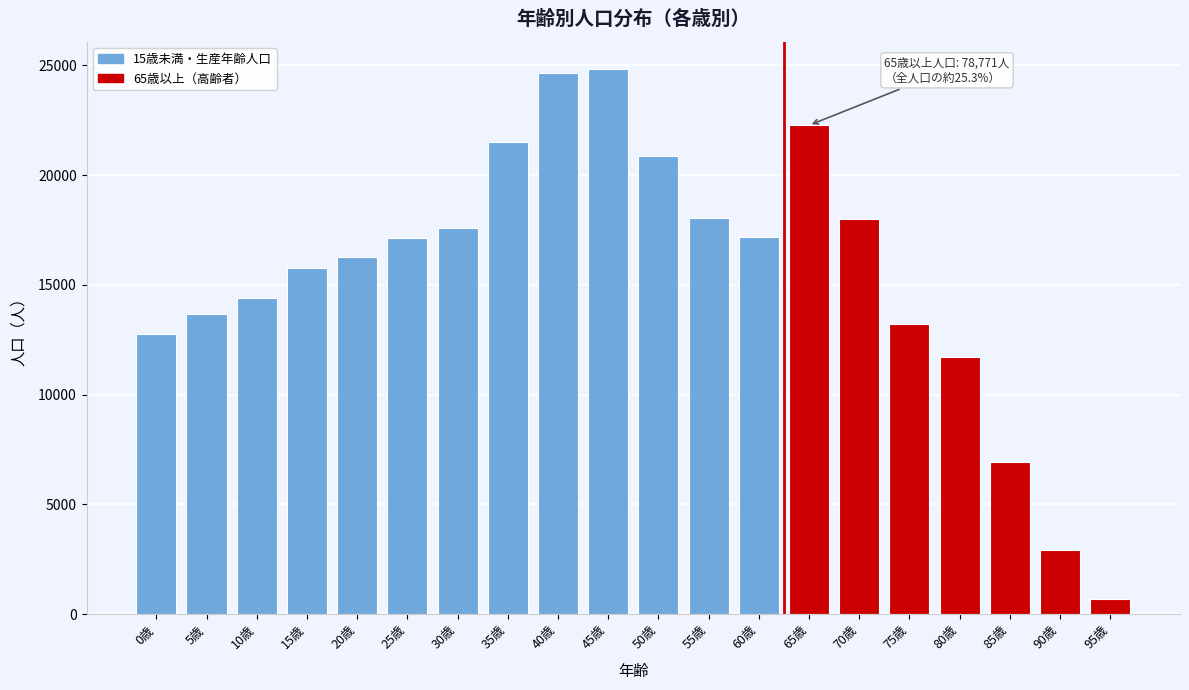

What is the sum of all values?

310388